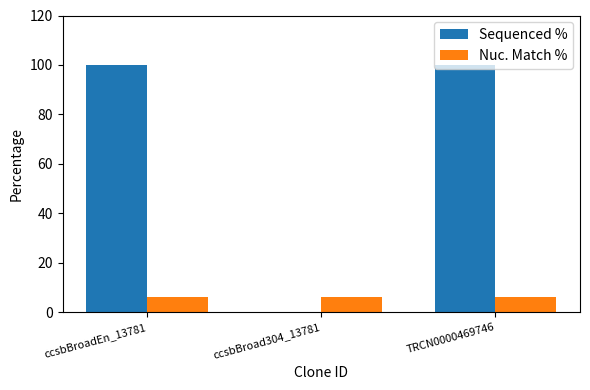

Are the bars horizontal?

No